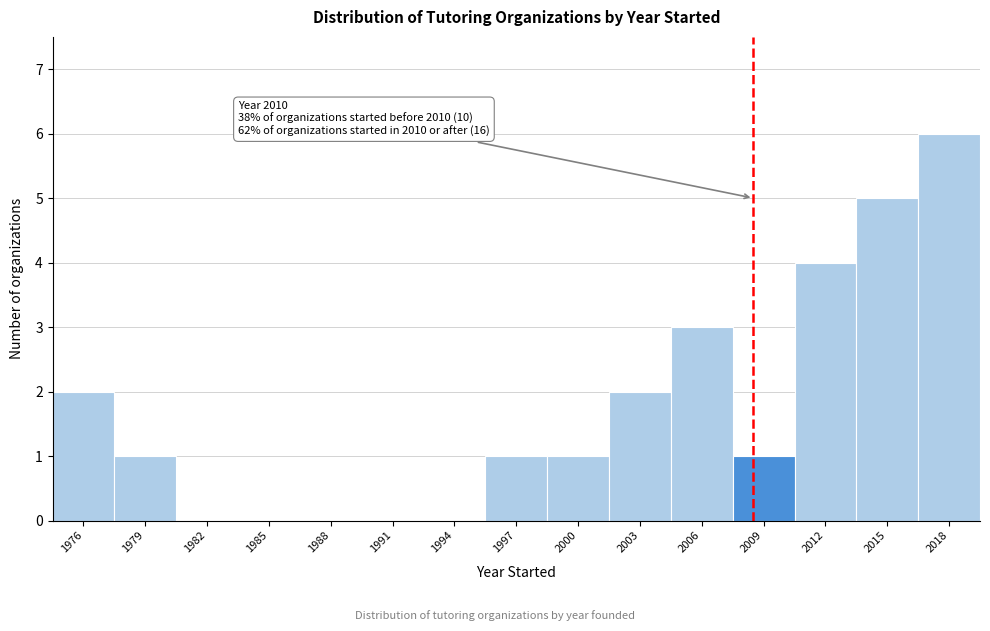

Reading right to left, what are all the values shown in this chart?

2018=6	2015=5	2012=4	2009=1	2006=3	2003=2	2000=1	1997=1	1994=0	1991=0	1988=0	1985=0	1982=0	1979=1	1976=2